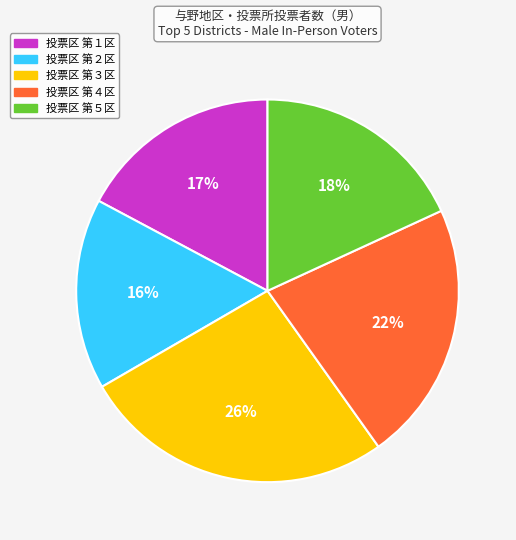

Is there any slice that represents more than half of the pie?

No